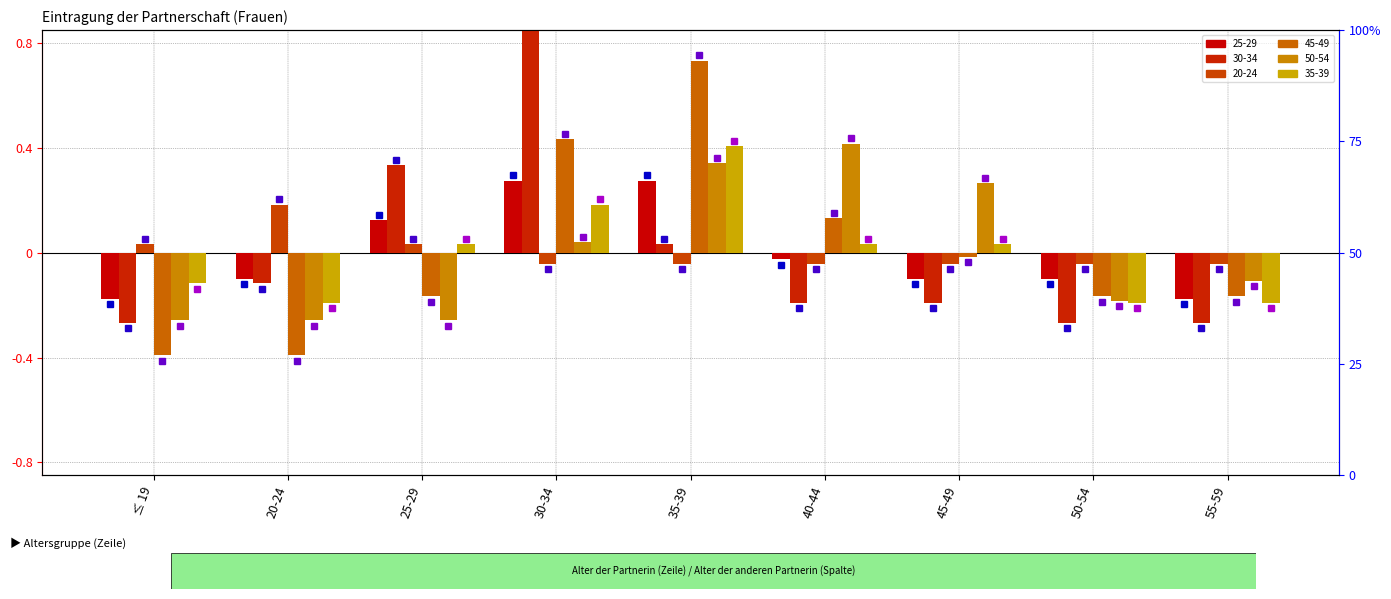

Which category has the lowest value in the 20-24 series?

30-34